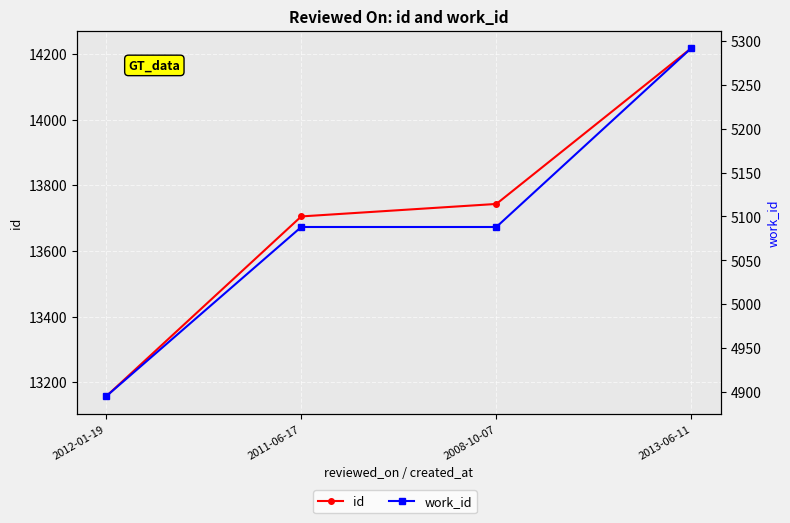

Which label corresponds to the largest value in the chart?

2013-06-11